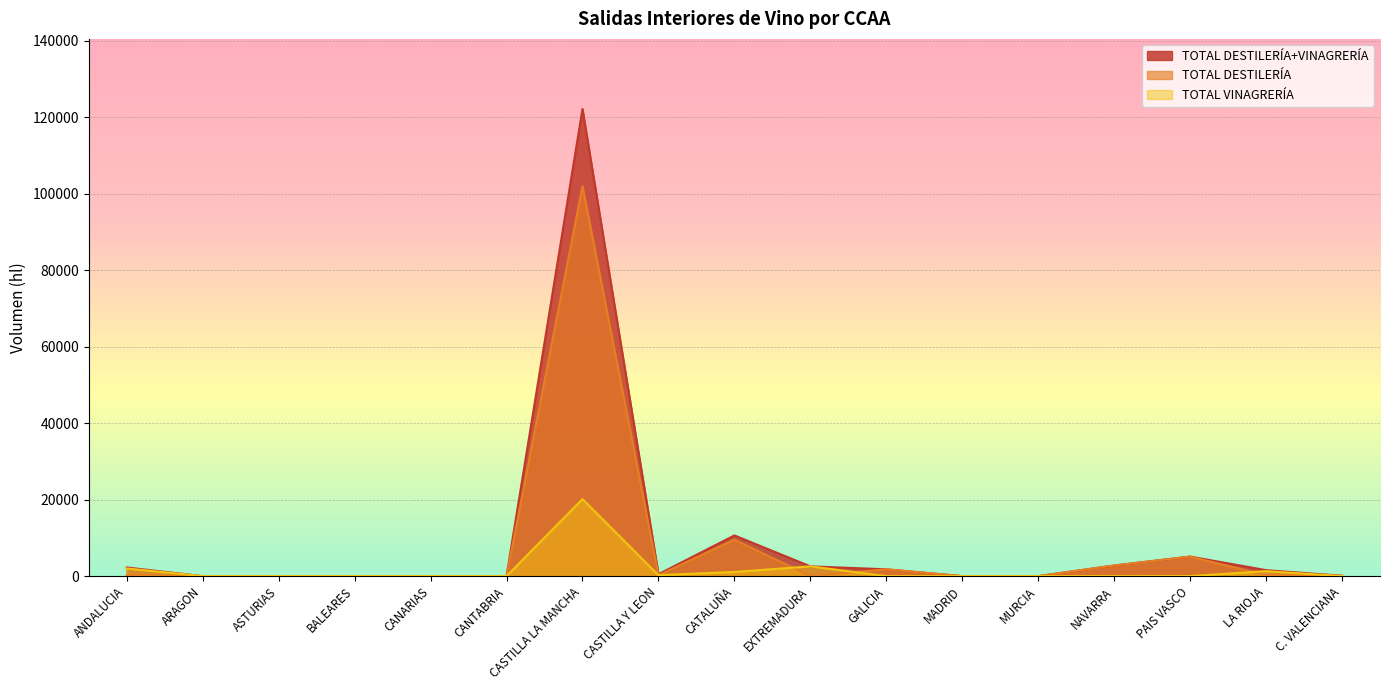

What is the label of the 11th point from the left?

GALICIA